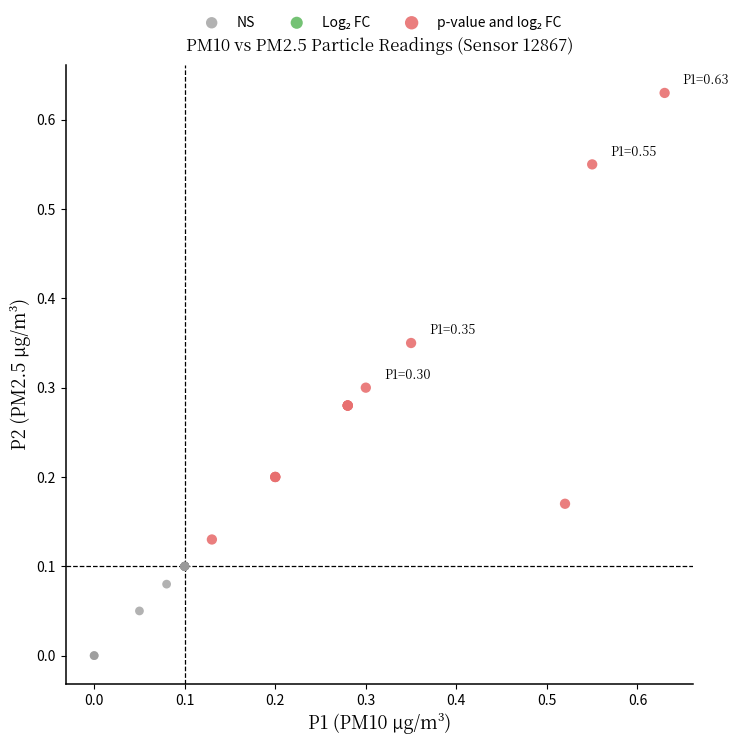

Which series reaches the minimum Y coordinate?

NS